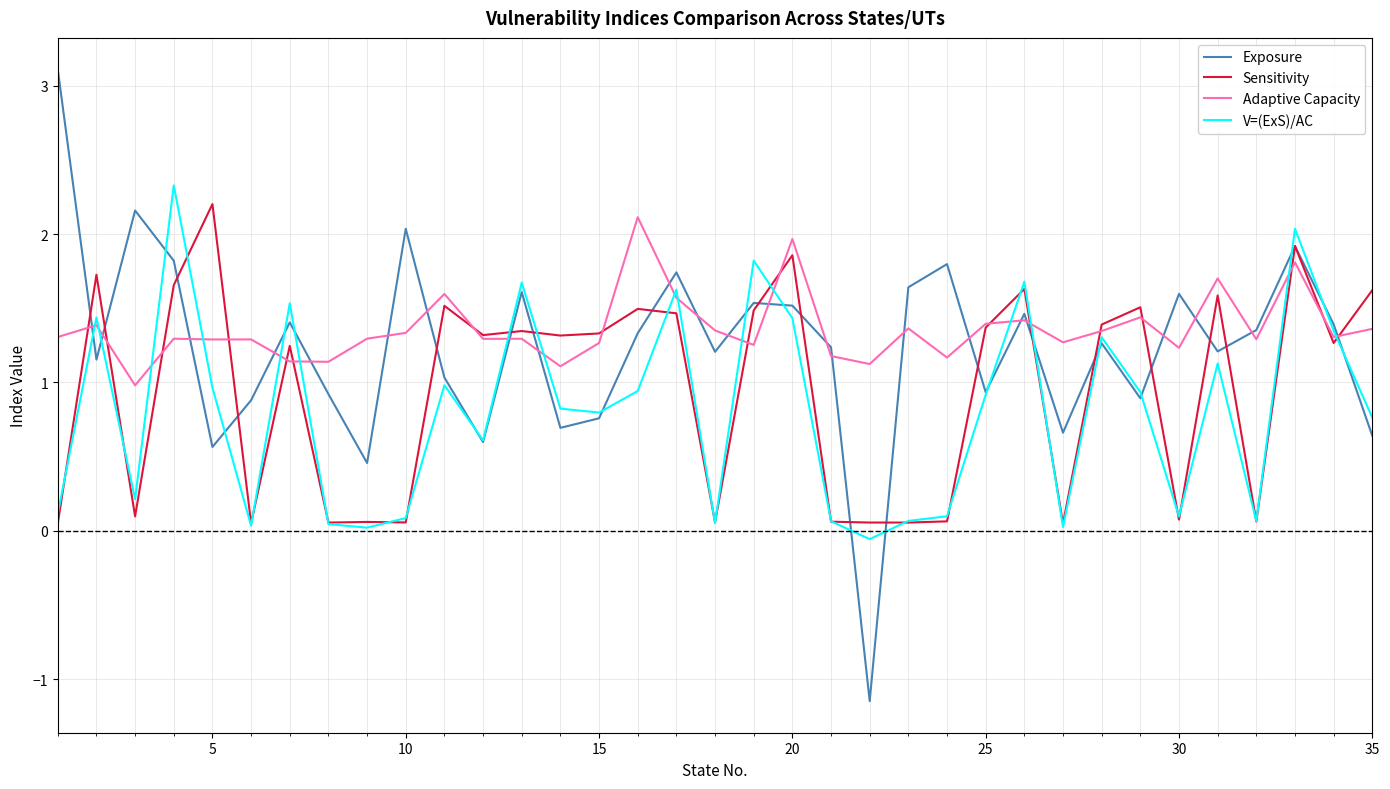

List the series in order of their overall mean, highest first.

Adaptive Capacity, Exposure, Sensitivity, V=(ExS)/AC